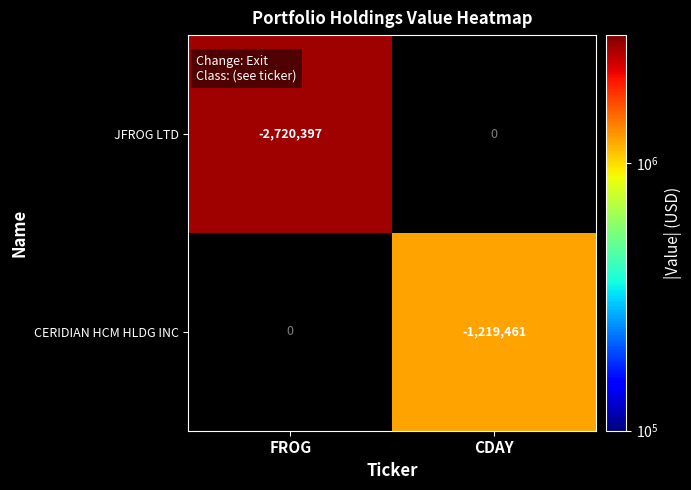

Is the value of CERIDIAN HCM HLDG INC at CDAY greater than the value of JFROG LTD at FROG?

Yes